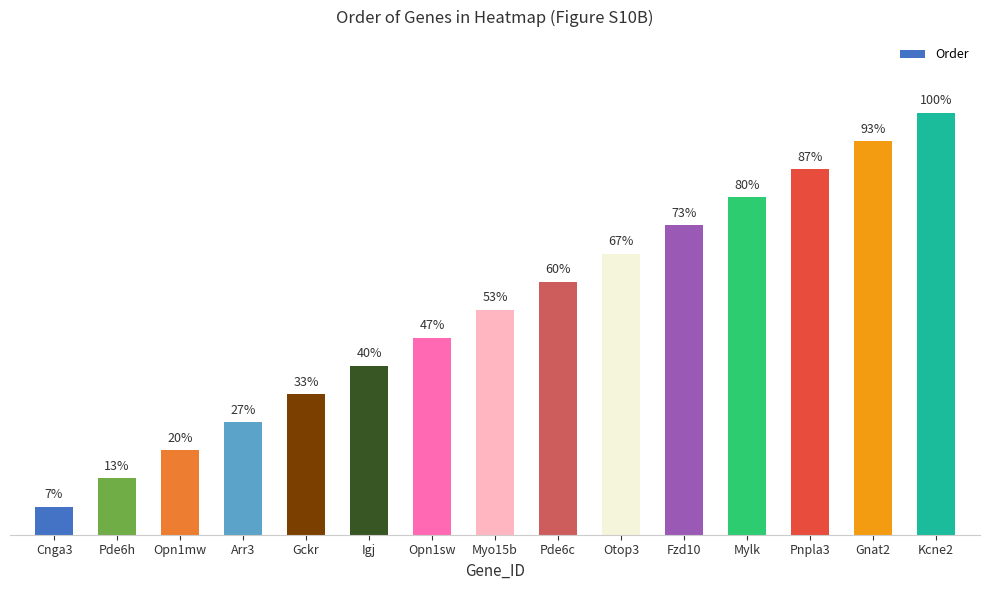

Are the bars horizontal?

No